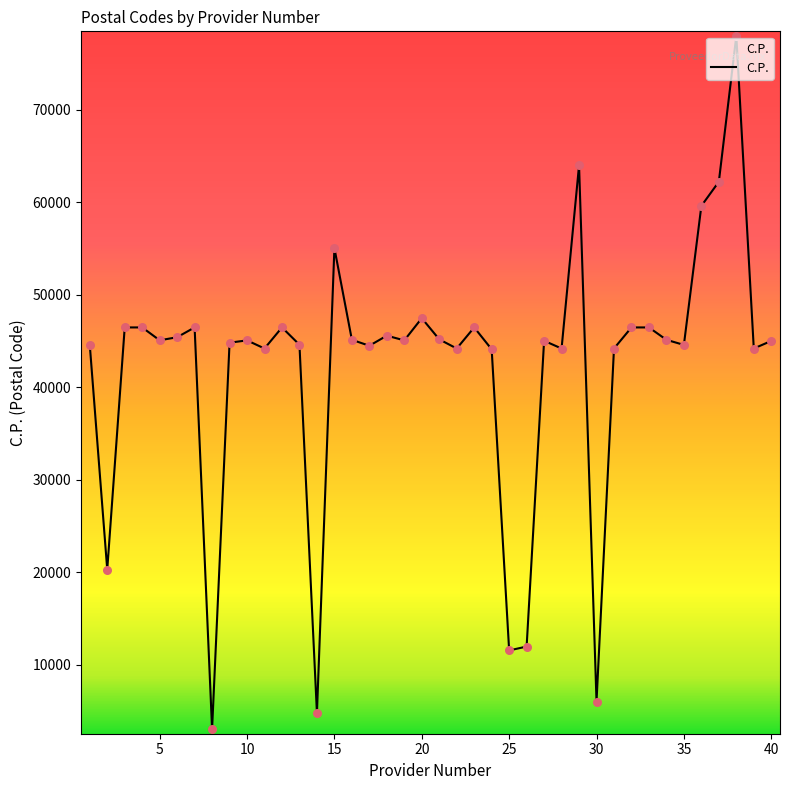

What is the difference between the maximum and minimum values?

74980